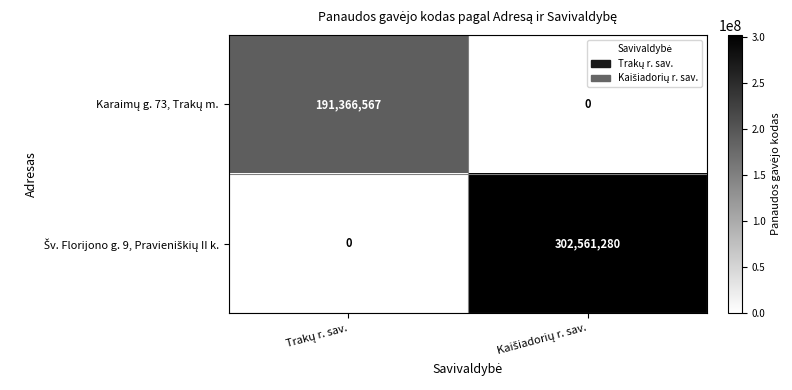

What is the greatest value displayed?

302561280